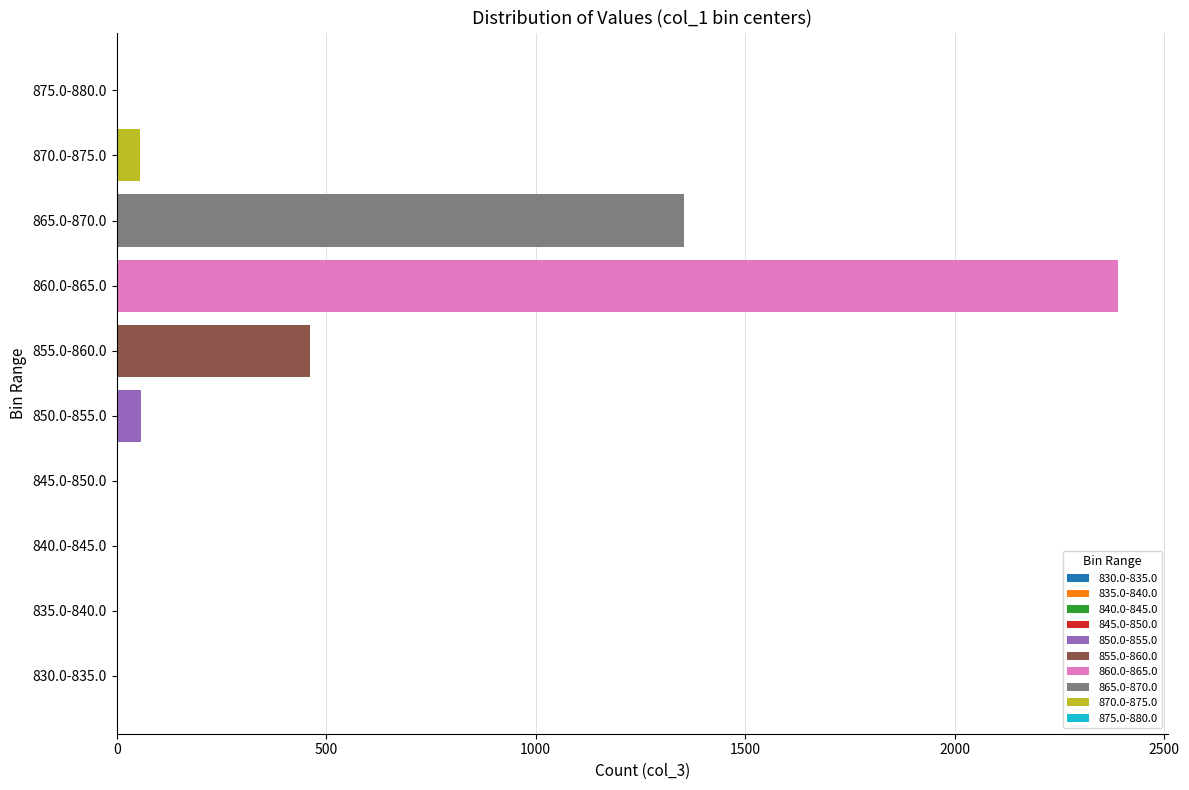

What is the spread (max minus min) of values at 860.0-865.0?

2333